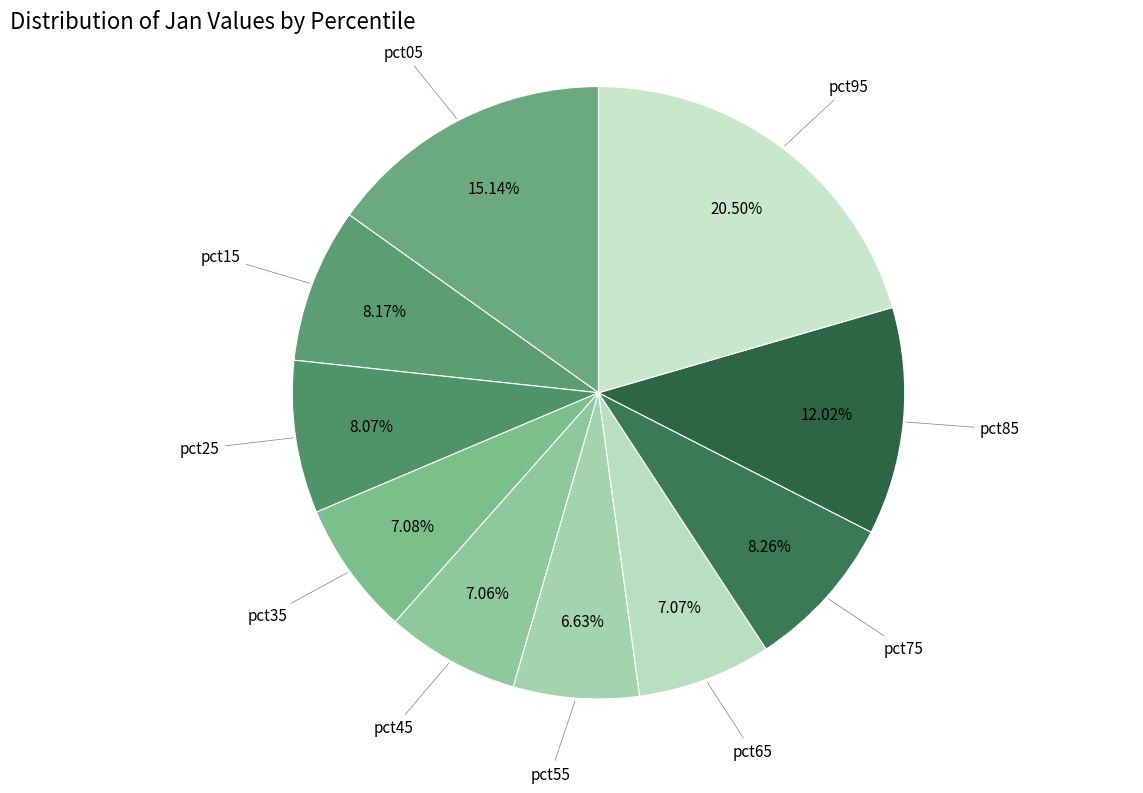

How many slices are in this pie chart?

10